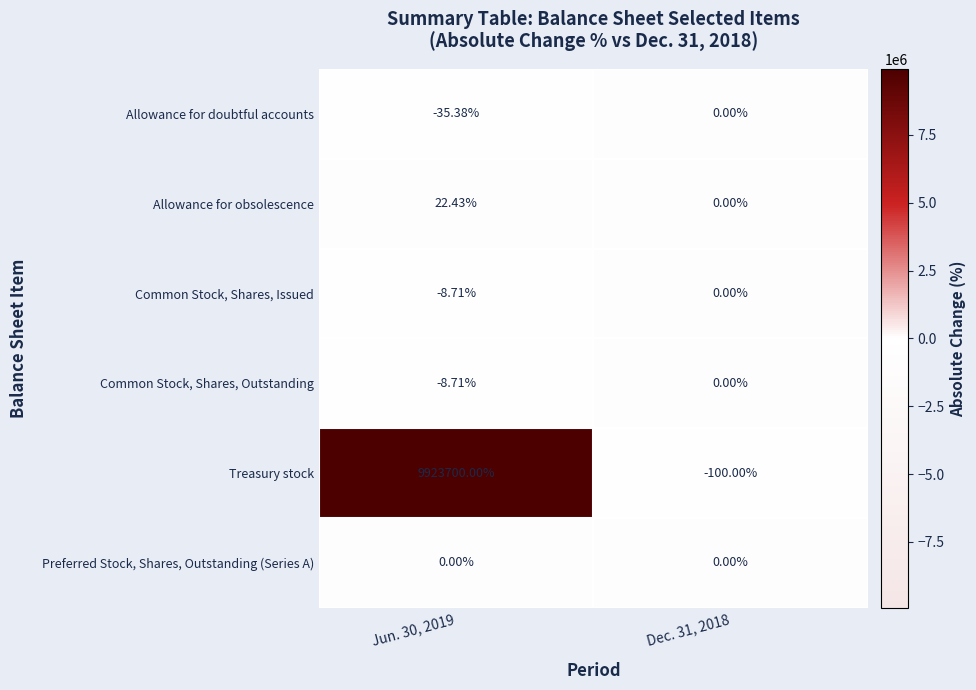

Which series has the largest range (max minus min)?

Treasury stock